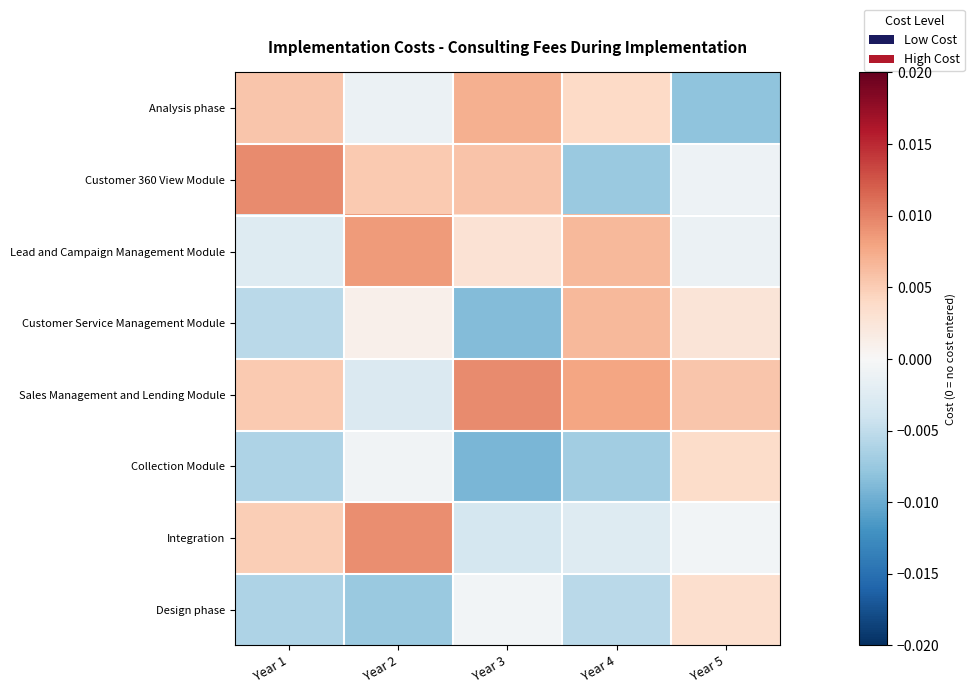

Reading left to right, list all the values displayed in this chart.

Analysis phase: Year 1=0.0	Year 2=-0.0	Year 3=0.0	Year 4=0.0	Year 5=-0.0
Customer 360 View Module: Year 1=0.0	Year 2=0.0	Year 3=0.0	Year 4=-0.0	Year 5=-0.0
Lead and Campaign Management Module: Year 1=-0.0	Year 2=0.0	Year 3=0.0	Year 4=0.0	Year 5=-0.0
Customer Service Management Module: Year 1=-0.0	Year 2=0.0	Year 3=-0.0	Year 4=0.0	Year 5=0.0
Sales Management and Lending Module: Year 1=0.0	Year 2=-0.0	Year 3=0.0	Year 4=0.0	Year 5=0.0
Collection Module: Year 1=-0.0	Year 2=-0.0	Year 3=-0.0	Year 4=-0.0	Year 5=0.0
Integration: Year 1=0.0	Year 2=0.0	Year 3=-0.0	Year 4=-0.0	Year 5=-0.0
Design phase: Year 1=-0.0	Year 2=-0.0	Year 3=-0.0	Year 4=-0.0	Year 5=0.0